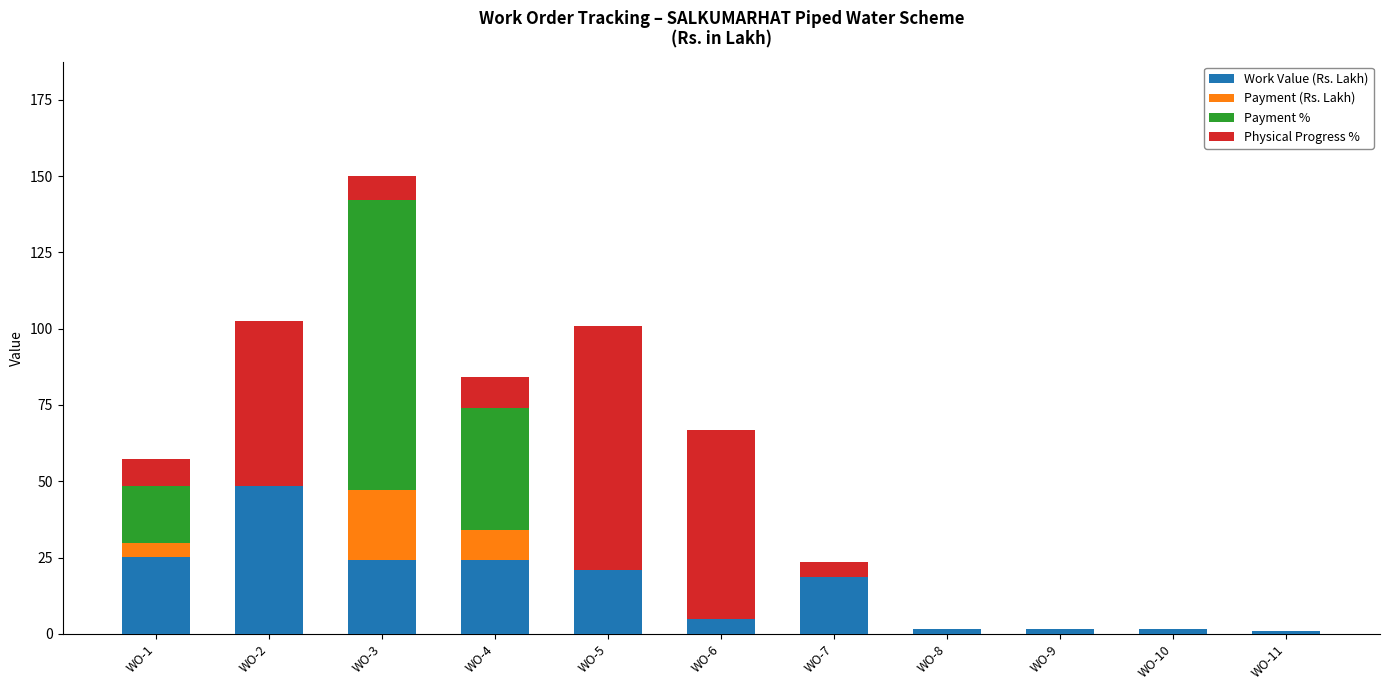

What is the sum of all Work Value (Rs. Lakh) values?

171.6